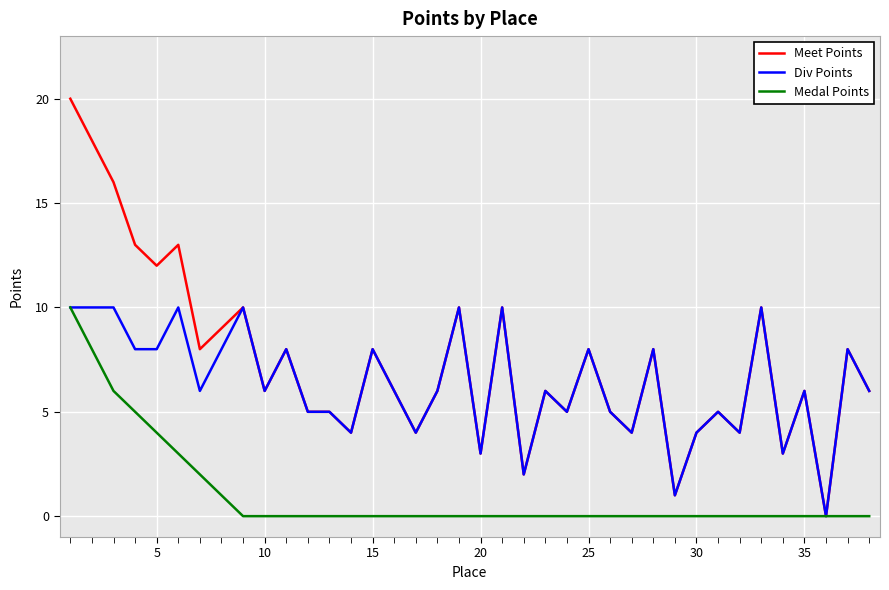

Is this an area chart (filled region under the line)?

No